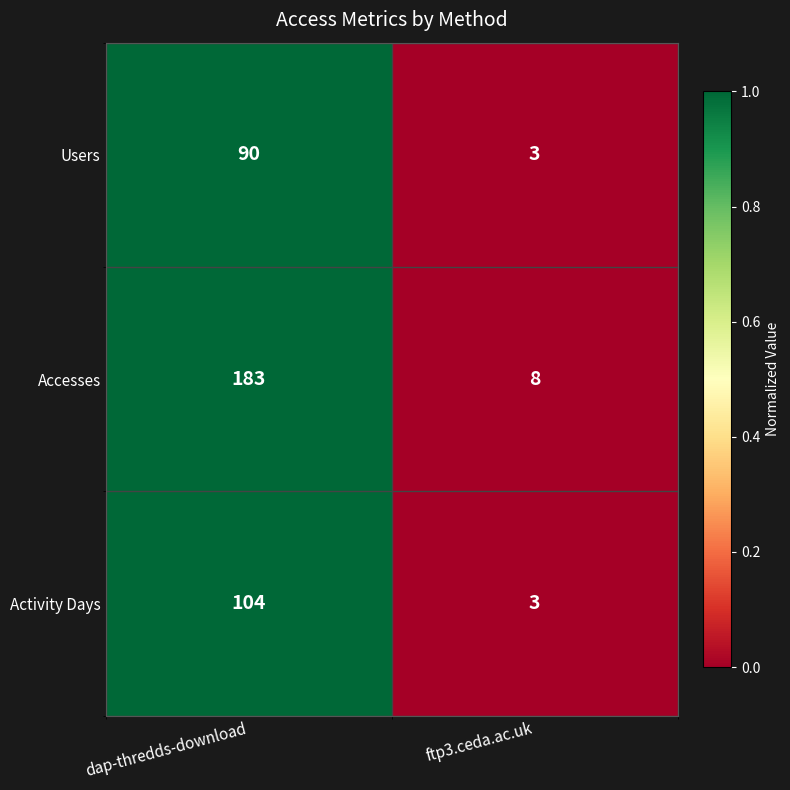

Is it true that Accesses equals 183 at dap-thredds-download?

True